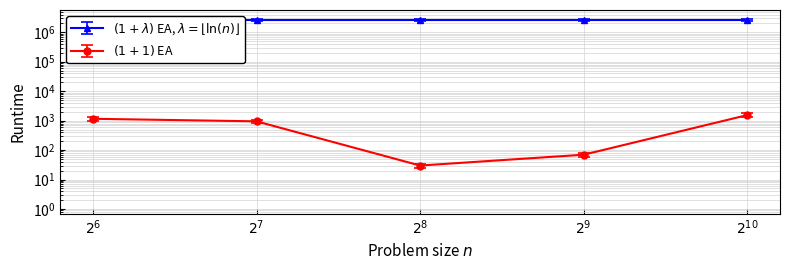

How many values are between 2632393 and 2632397?

3